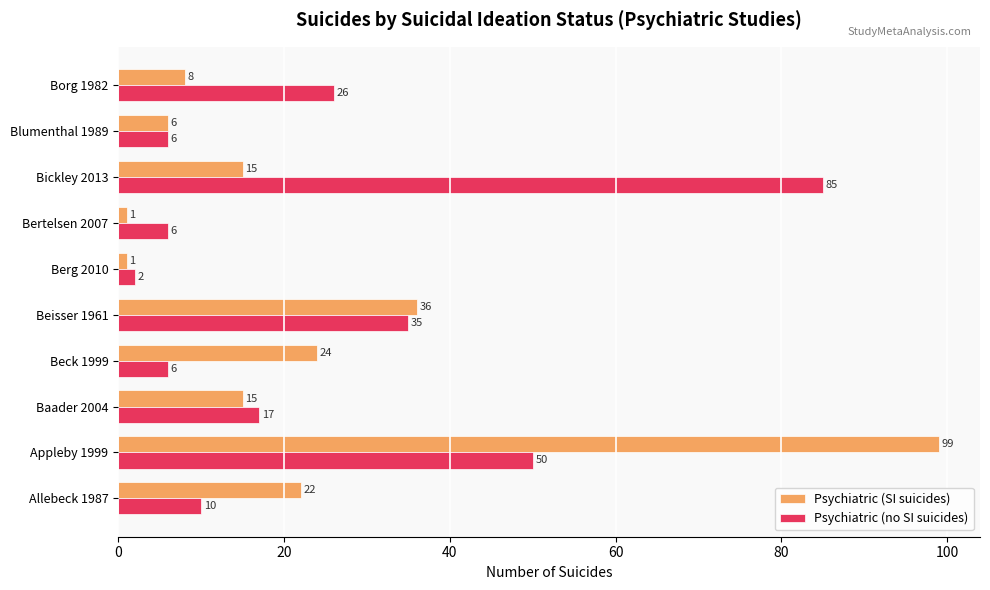

Rank the series by their maximum value, from highest to lowest.

Psychiatric (SI suicides), Psychiatric (no SI suicides)